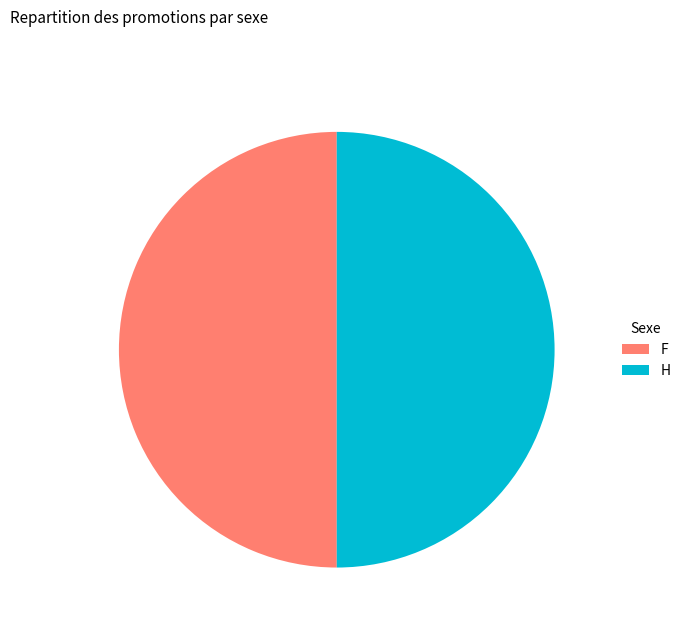

Do F and H together represent more than half of the pie?

Yes